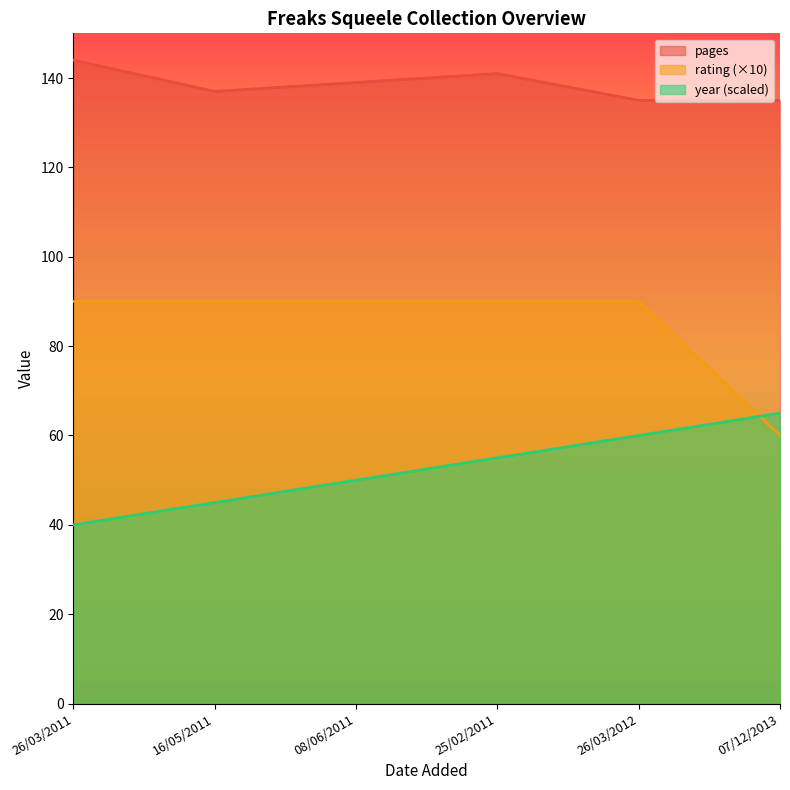

Rank the series by their maximum value, from highest to lowest.

pages, rating (×10), year (scaled)